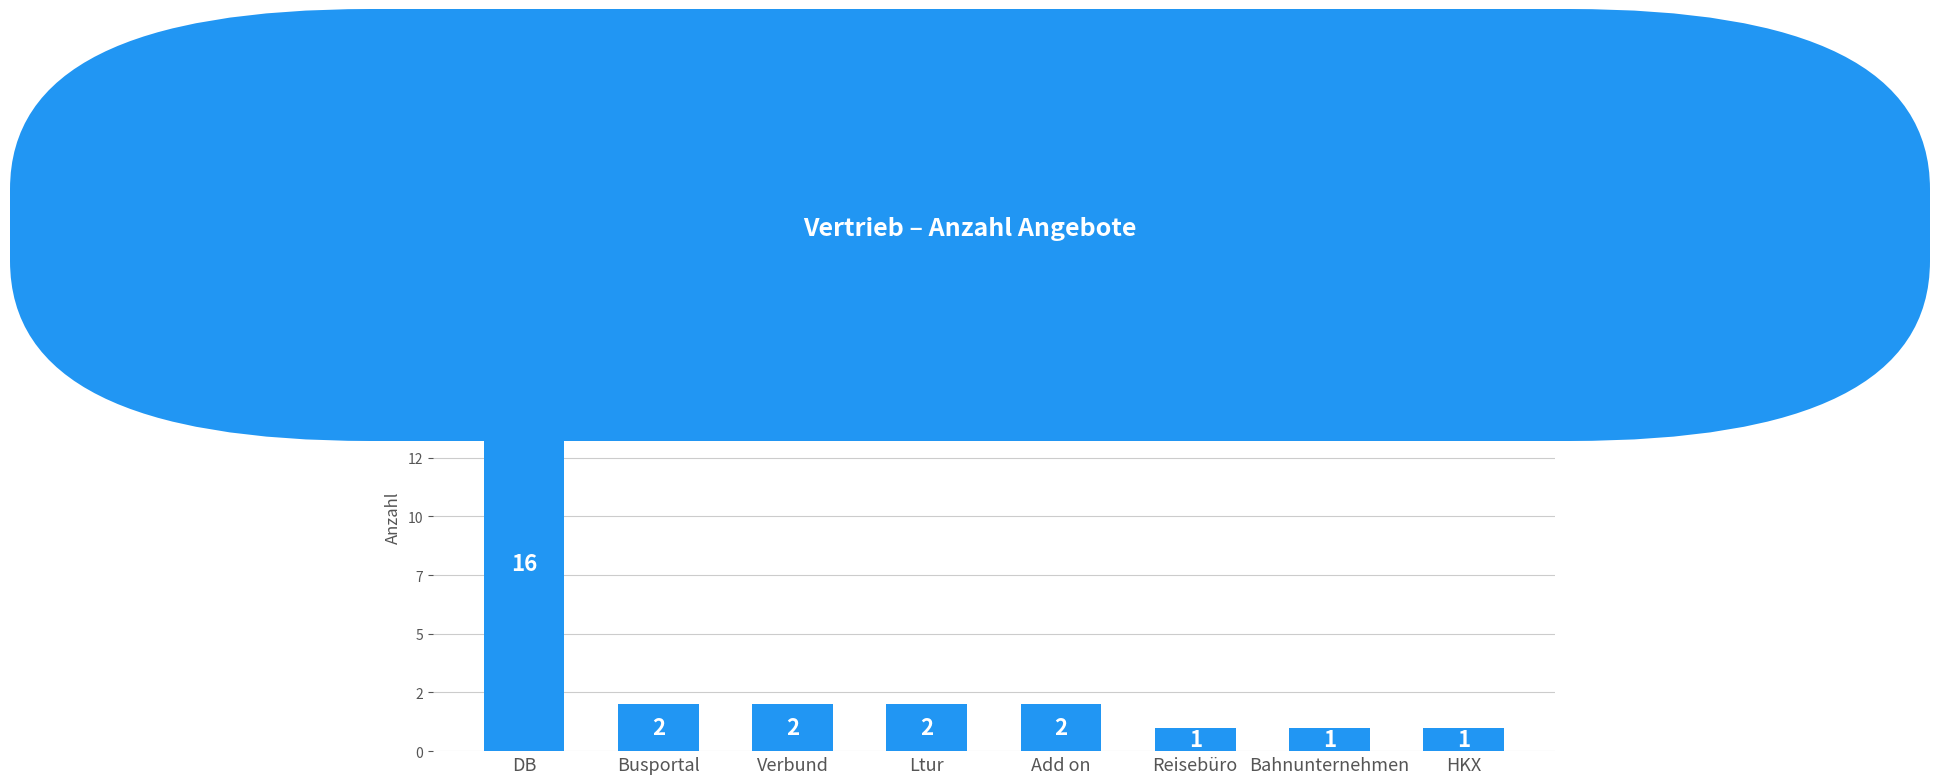

Does the chart contain any negative values?

No